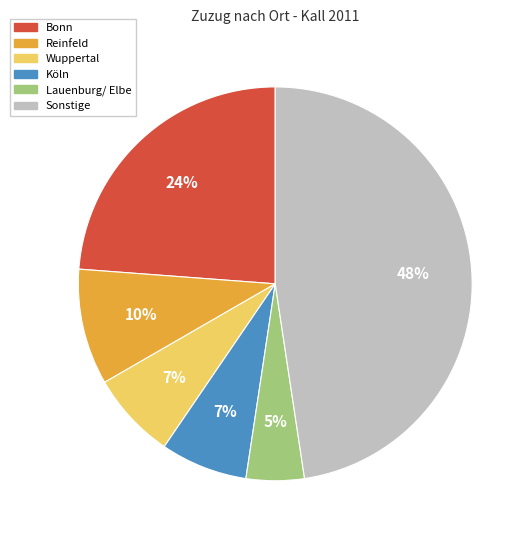

Is there a majority slice in this chart?

No